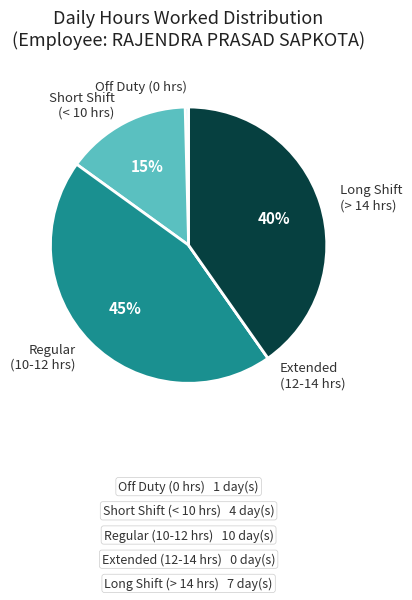

Combined, do Off Duty (0 hrs) and Regular (10-12 hrs) account for over 50%?

No